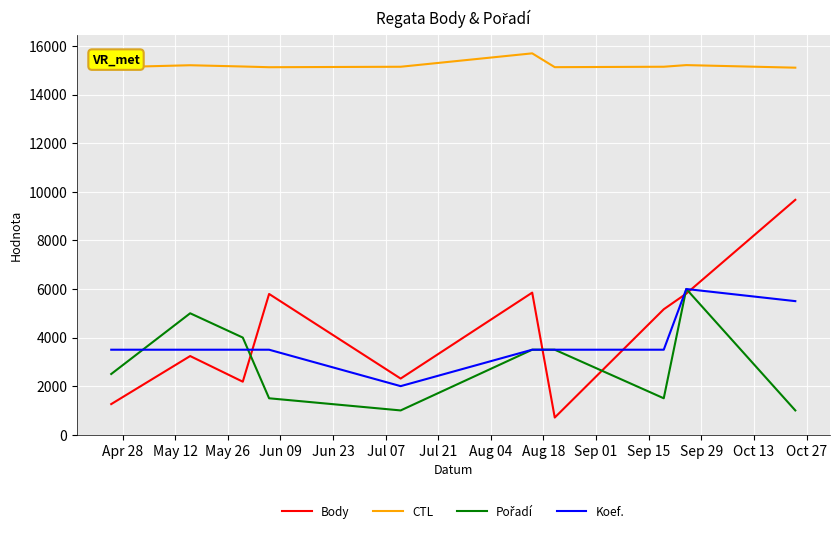

Which series has the widest spread of values?

Body